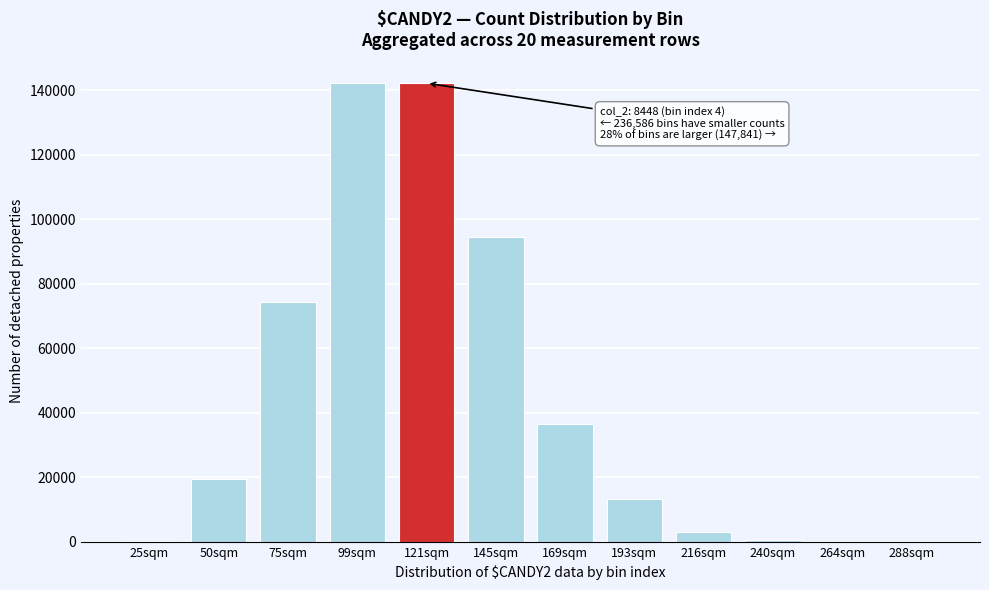

Where is the data nearest to the value 71209?

75sqm